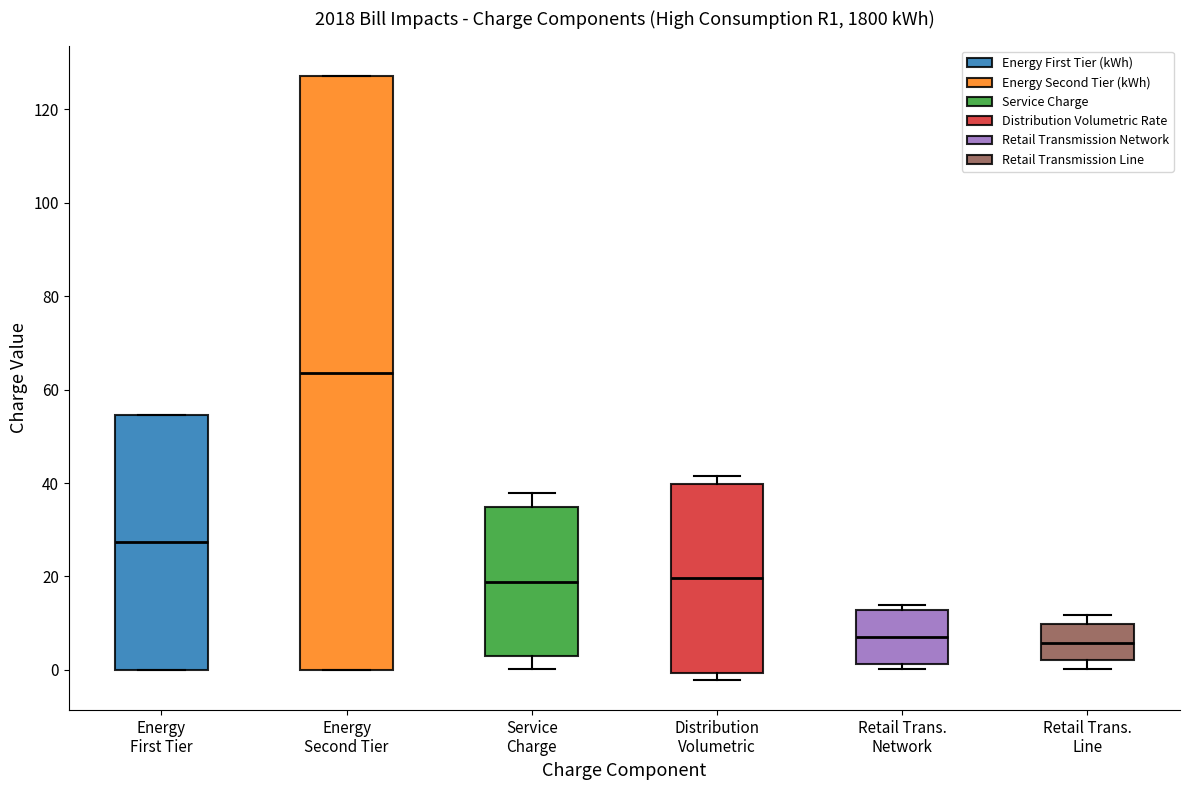

Reading left to right, transcribe this box plot: for each box, give where its median line is, the range the box spans, and where its two whiskers end, as read against the y-axis. The values are not printed on the chart, so give them approximately, as read against the axis.

Energy First Tier: median 28, box 0 to 54, whiskers 0 to 54
Energy Second Tier: median 64, box 0 to 128, whiskers 0 to 128
Service Charge: median 18, box 4 to 34, whiskers 0 to 38
Distribution Volumetric: median 20, box 0 to 40, whiskers -2 to 42
Retail Trans. Network: median 6, box 2 to 12, whiskers 0 to 14
Retail Trans. Line: median 6, box 2 to 10, whiskers 0 to 12